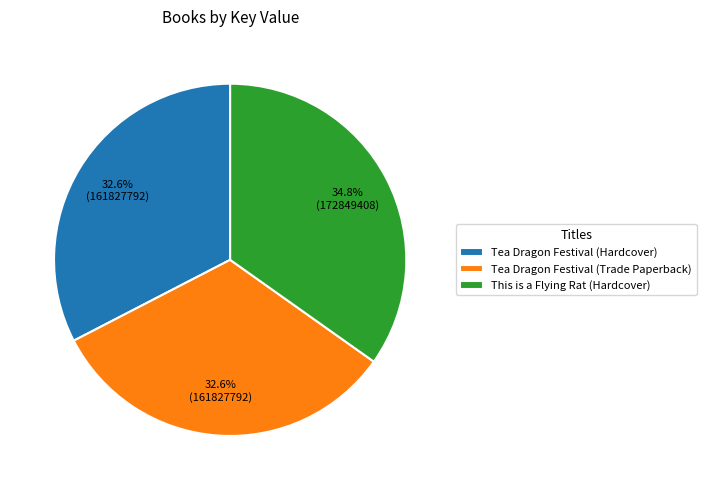

To the nearest percent, what portion does Tea Dragon Festival (Hardcover) represent?

33%